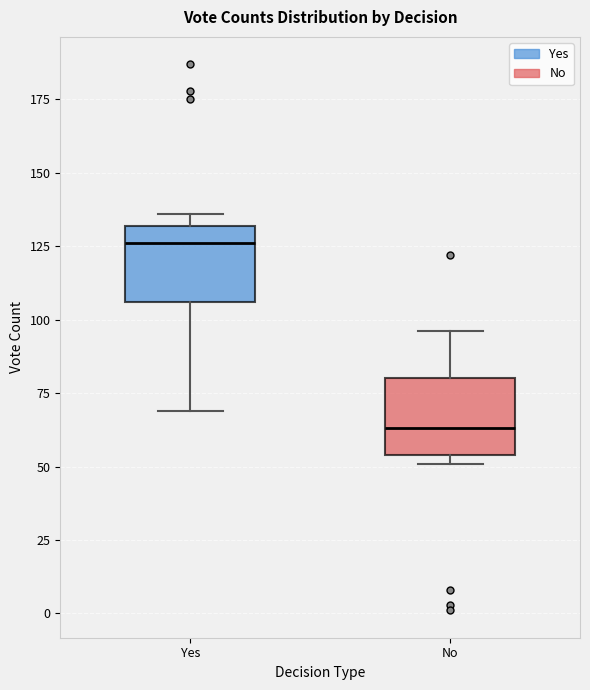

Which box's median line is the highest?

Yes